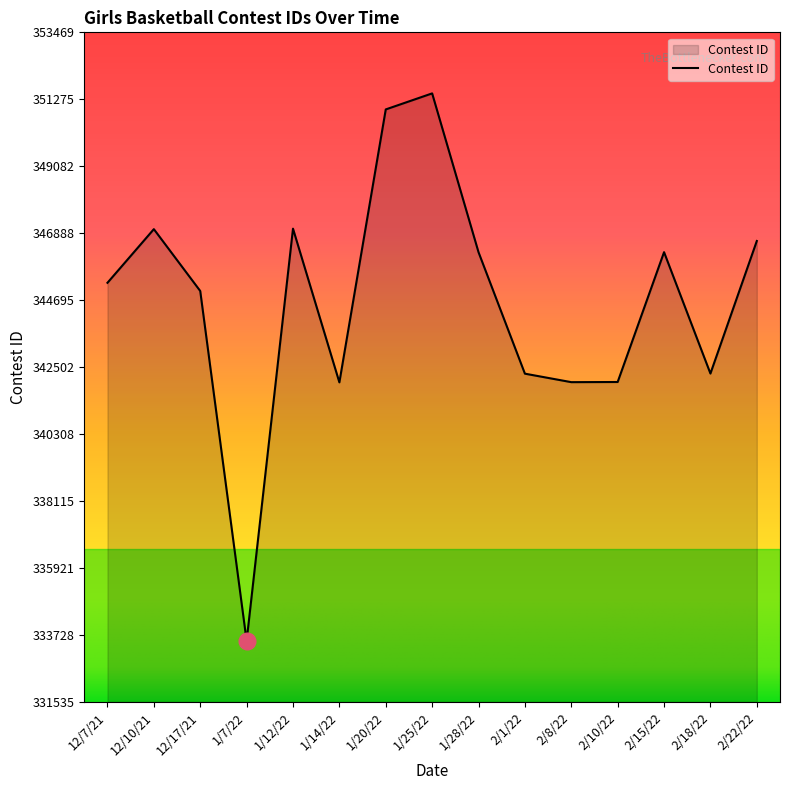

How many lines are shown in the chart?

1